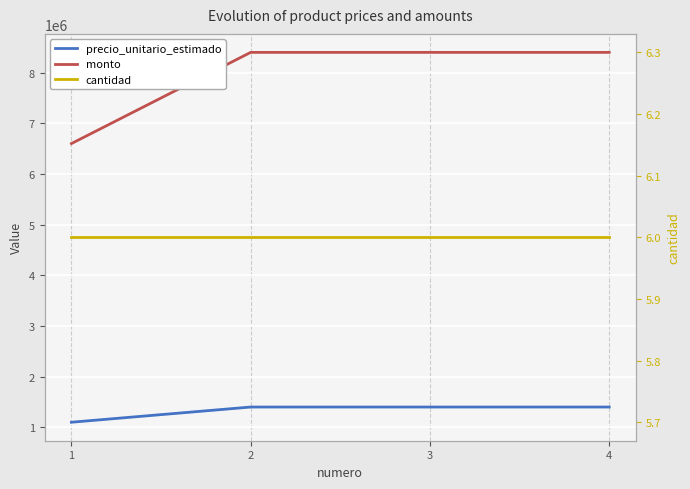

Between 1 and 4, which series saw the biggest shift?

monto